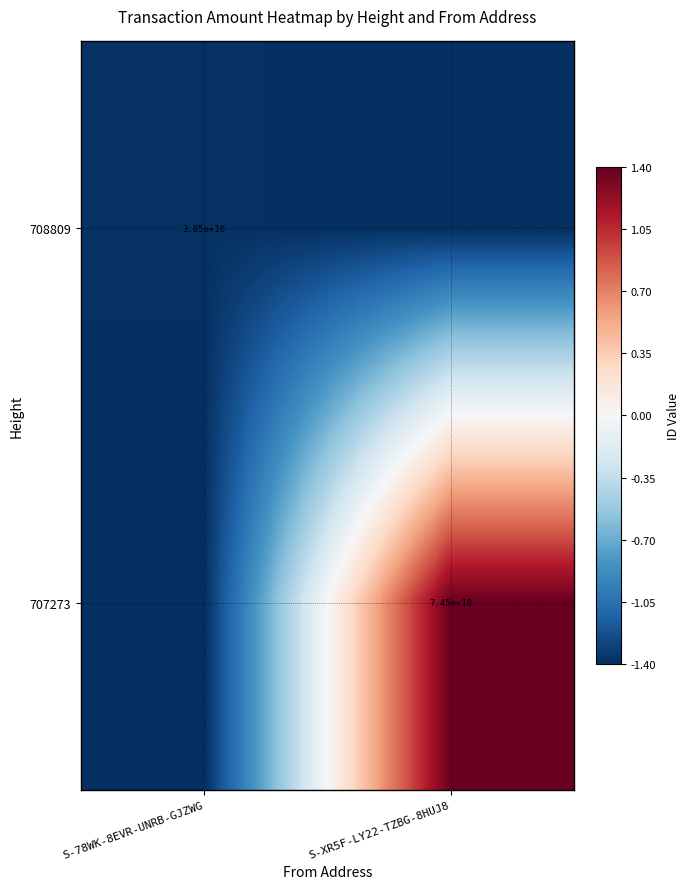

How many series are shown in this chart?

2